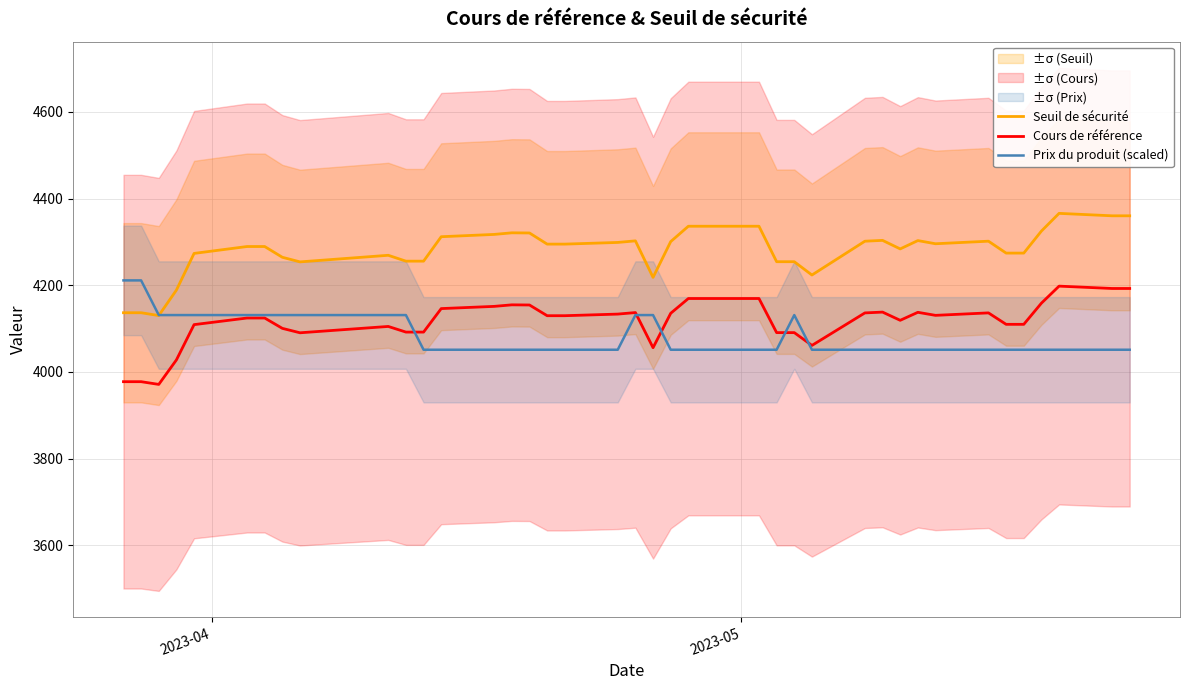

Reading right to left, extract all data points from this chart.

Seuil de sécurité: 4360.3	4360.3	4366.0	4325.1	4274.3	4274.3	4301.8	4295.8	4303.1	4283.9	4303.6	4301.7	4223.7	4254.4	4254.4	4336.3	4336.3	4300.8	4218.2	4302.5	4298.9	4295.0	4295.0	4320.7	4321.1	4317.4	4312.1	4255.7	4255.7	4269.2	4254.0	4264.6	4289.4	4289.4	4273.6	4188.9	4130.1	4136.7	4136.7
Cours de référence: 4192.6	4192.6	4198.0	4158.8	4109.9	4109.9	4136.3	4130.6	4137.6	4119.2	4138.1	4136.2	4061.2	4090.8	4090.8	4169.5	4169.5	4135.4	4056.0	4137.0	4133.5	4129.8	4129.8	4154.5	4154.9	4151.3	4146.2	4092.0	4092.0	4105.0	4090.4	4100.6	4124.5	4124.5	4109.2	4027.8	3971.3	3977.6	3977.6
Prix du produit (scaled): 4051.3	4051.3	4051.3	4051.3	4051.3	4051.3	4051.3	4051.3	4051.3	4051.3	4051.3	4051.3	4051.3	4131.3	4051.3	4051.3	4051.3	4051.3	4131.3	4131.3	4051.3	4051.3	4051.3	4051.3	4051.3	4051.3	4051.3	4051.3	4131.3	4131.3	4131.3	4131.3	4131.3	4131.3	4131.3	4131.3	4131.3	4211.3	4211.3